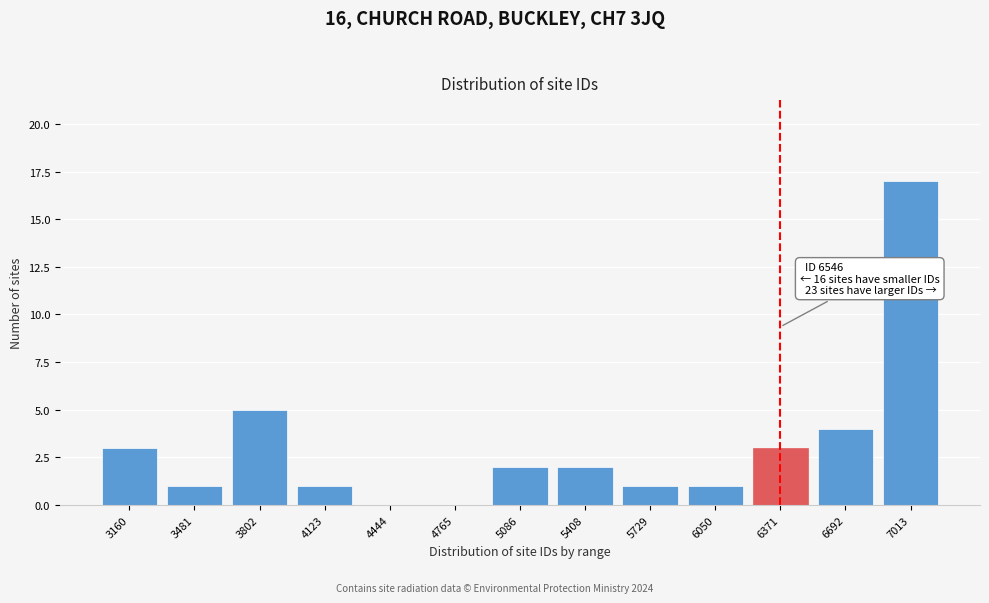

Reading right to left, what are all the values shown in this chart?

7013=17	6692=4	6371=3	6050=1	5729=1	5408=2	5086=2	4765=0	4444=0	4123=1	3802=5	3481=1	3160=3